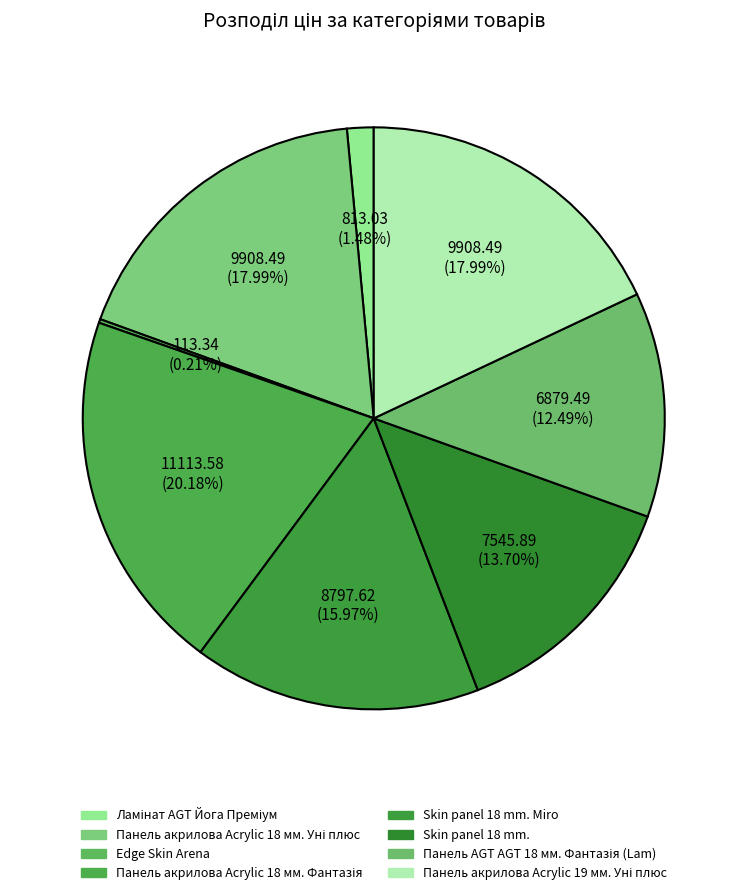

To the nearest percent, what is the difference between the largest and smallest slice percentages?

20%